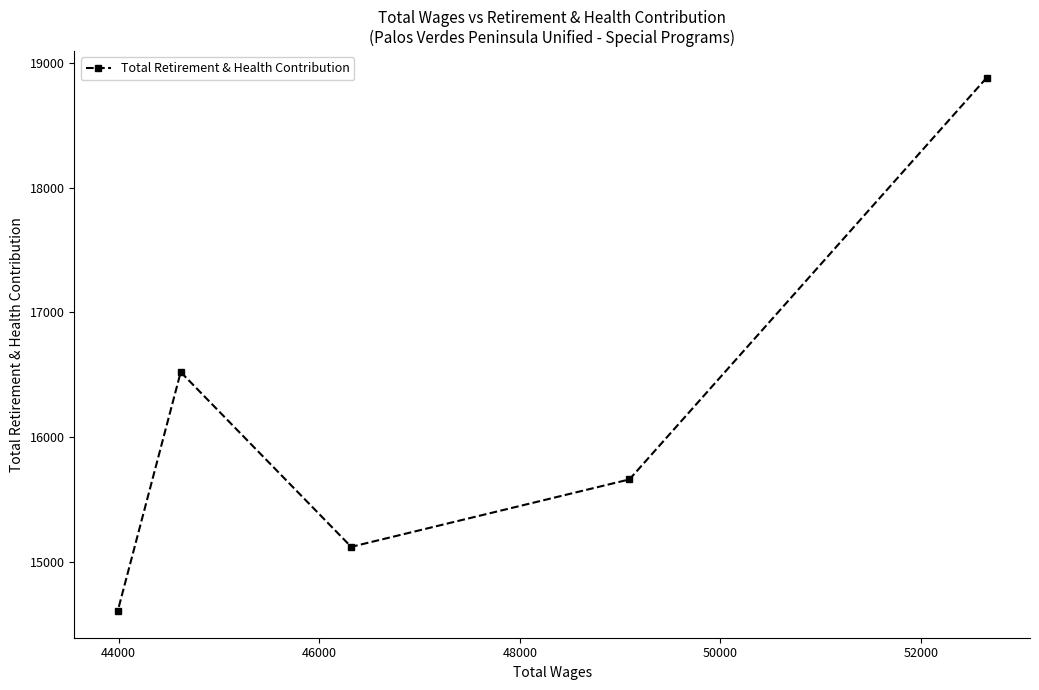

Reading right to left, what are all the values shown in this chart?

18880	15659	15118	16520	14603